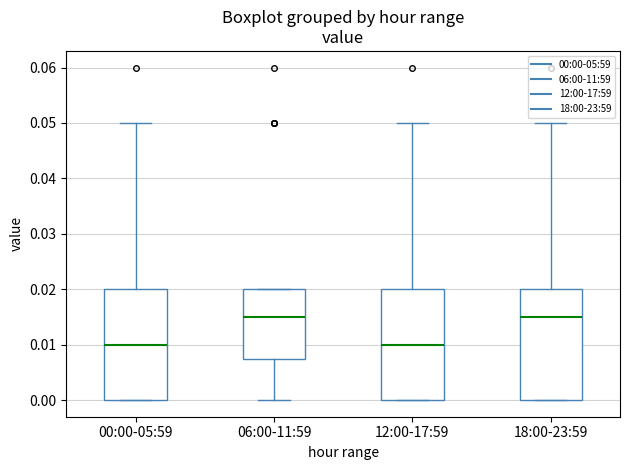

Where is the upper edge of the box for 18:00-23:59 on the y-axis? The values are not printed on the chart, so give them approximately, as read against the axis.

0.020